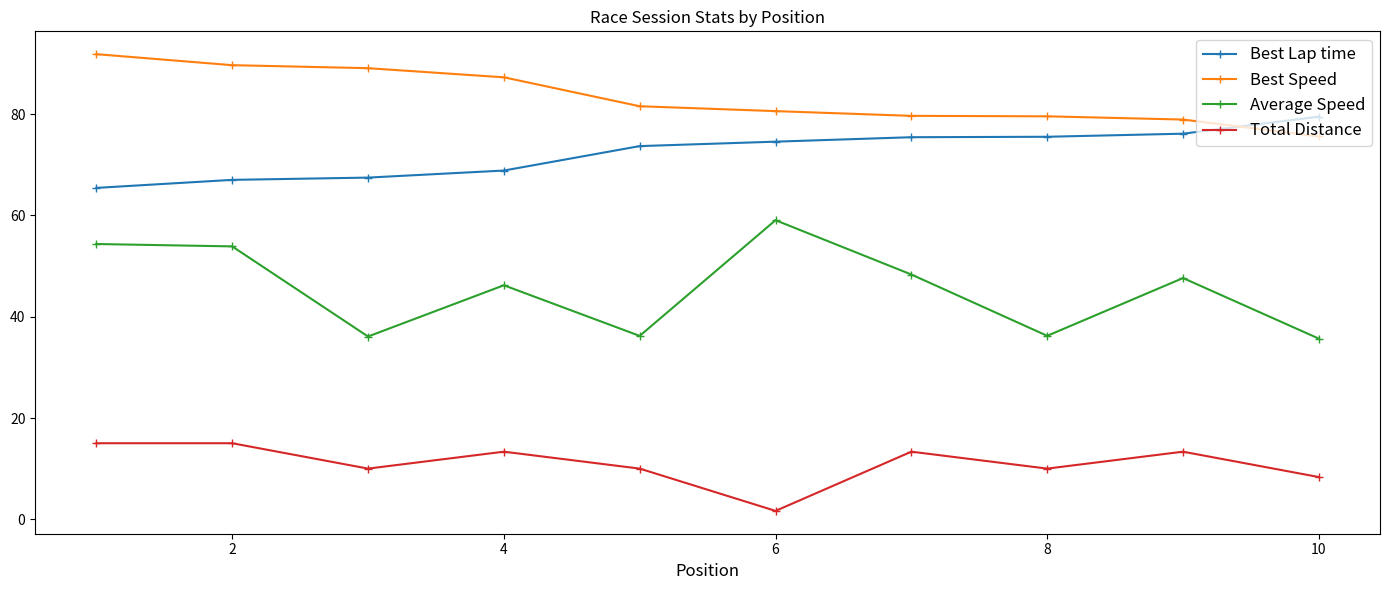

What are all the series names shown in the legend?

Best Lap time, Best Speed, Average Speed, Total Distance